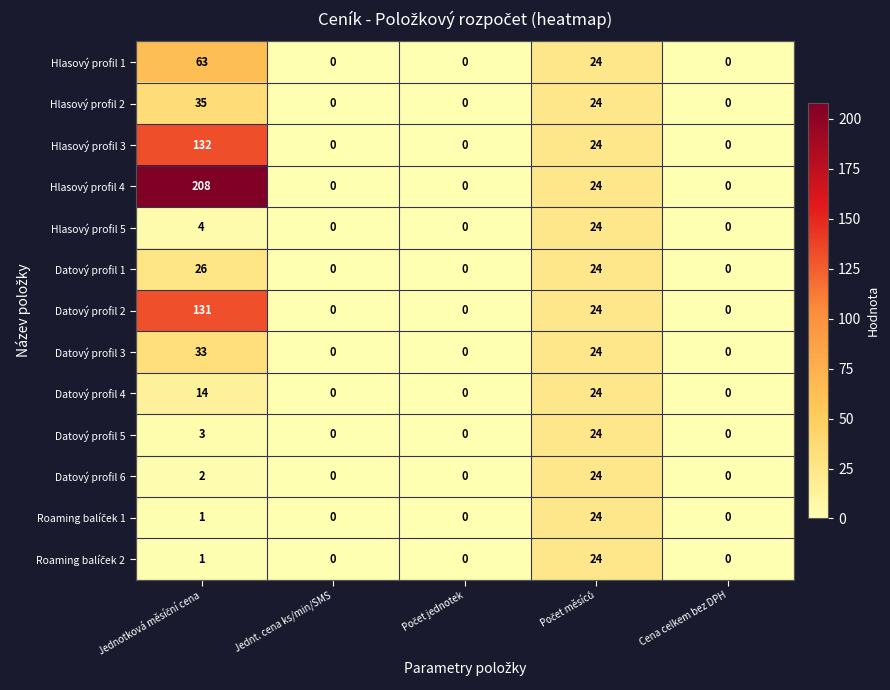

Is it true that Hlasový profil 1 equals 39 at Cena celkem bez DPH?

False